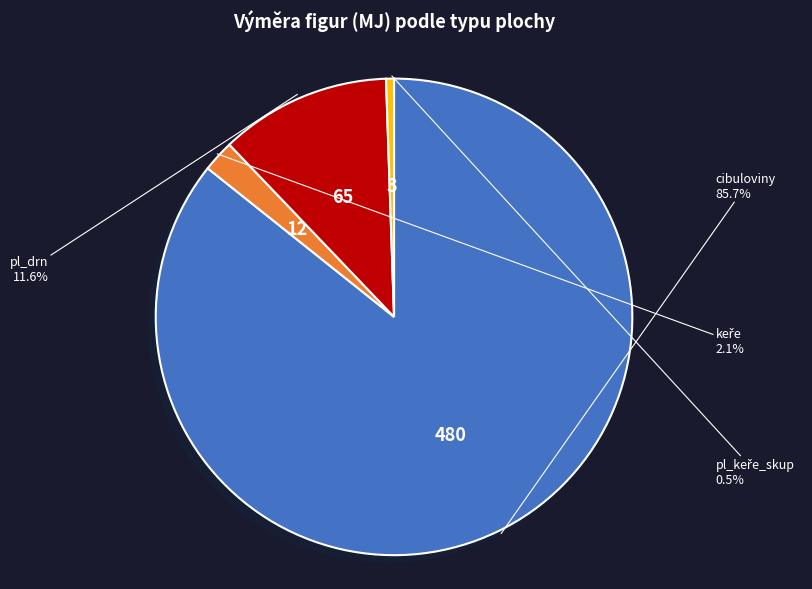

How many segments does this pie chart have?

4